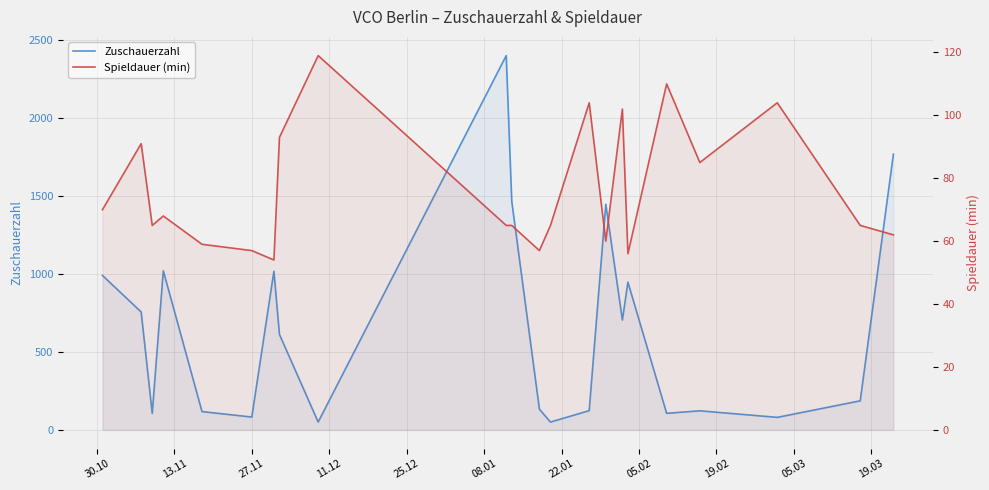

How many interior local peaks does the Zuschauerzahl series have?

6